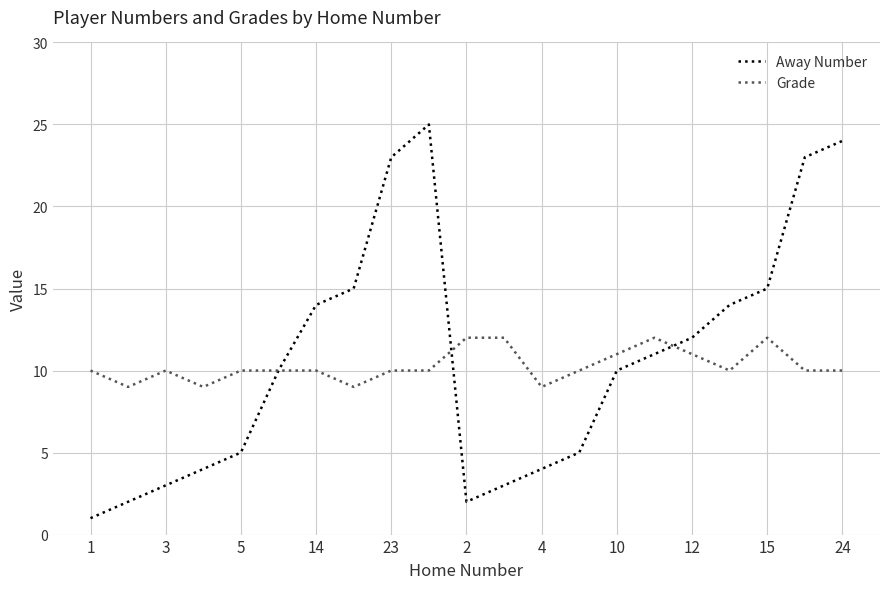

Count the number of data series in this chart.

2